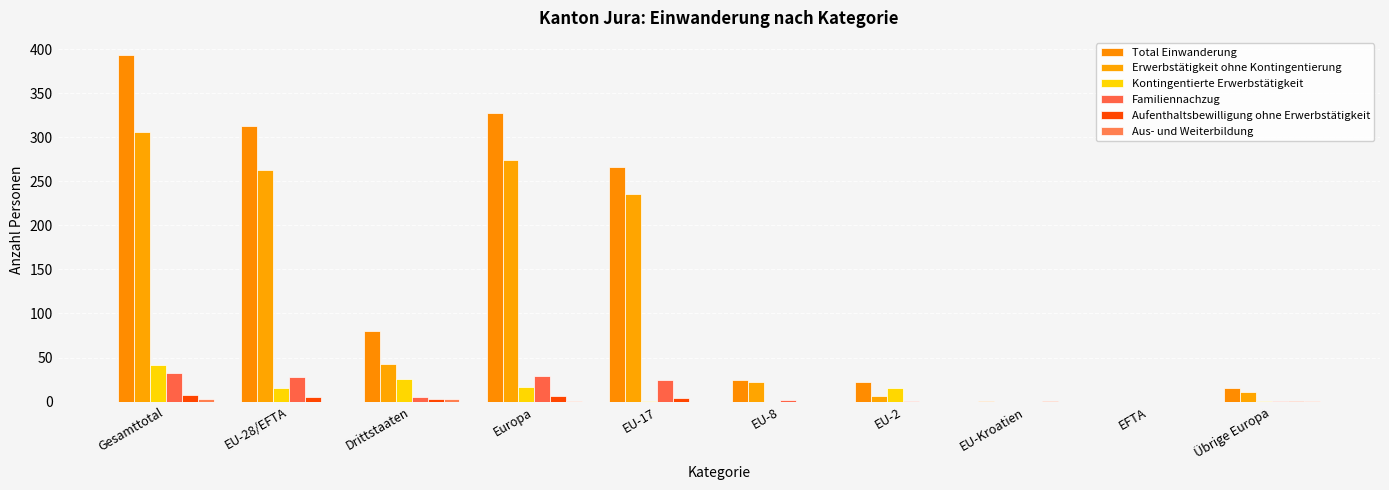

The Aufenthaltsbewilligung ohne Erwerbstätigkeit series shows 5 at EU-28/EFTA. True or false?

True